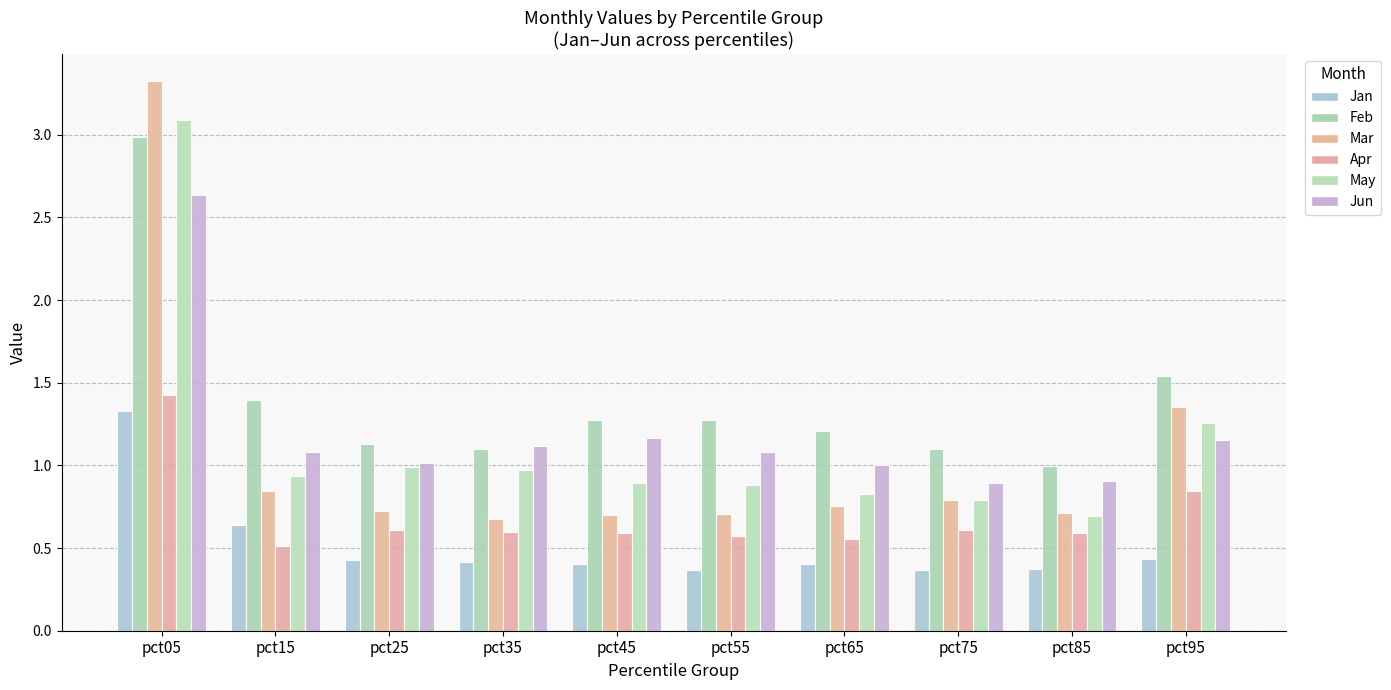

Reading left to right, what are all the values shown in this chart?

Jan: 1.3	0.6	0.4	0.4	0.4	0.4	0.4	0.4	0.4	0.4
Feb: 3.0	1.4	1.1	1.1	1.3	1.3	1.2	1.1	1.0	1.5
Mar: 3.3	0.8	0.7	0.7	0.7	0.7	0.8	0.8	0.7	1.4
Apr: 1.4	0.5	0.6	0.6	0.6	0.6	0.6	0.6	0.6	0.8
May: 3.1	0.9	1.0	1.0	0.9	0.9	0.8	0.8	0.7	1.3
Jun: 2.6	1.1	1.0	1.1	1.2	1.1	1.0	0.9	0.9	1.2